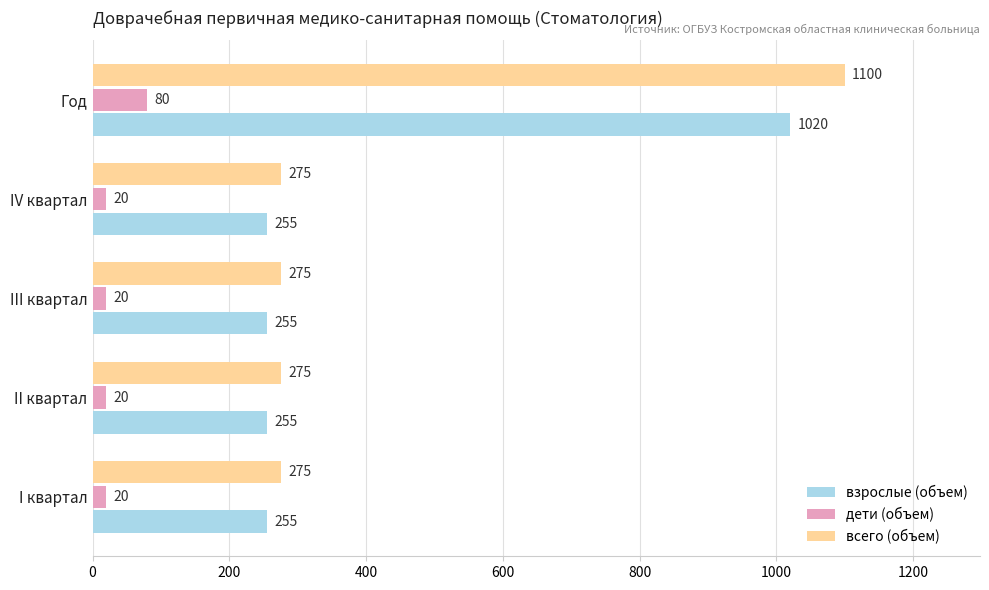

At which category is the sum across all series the highest?

Год